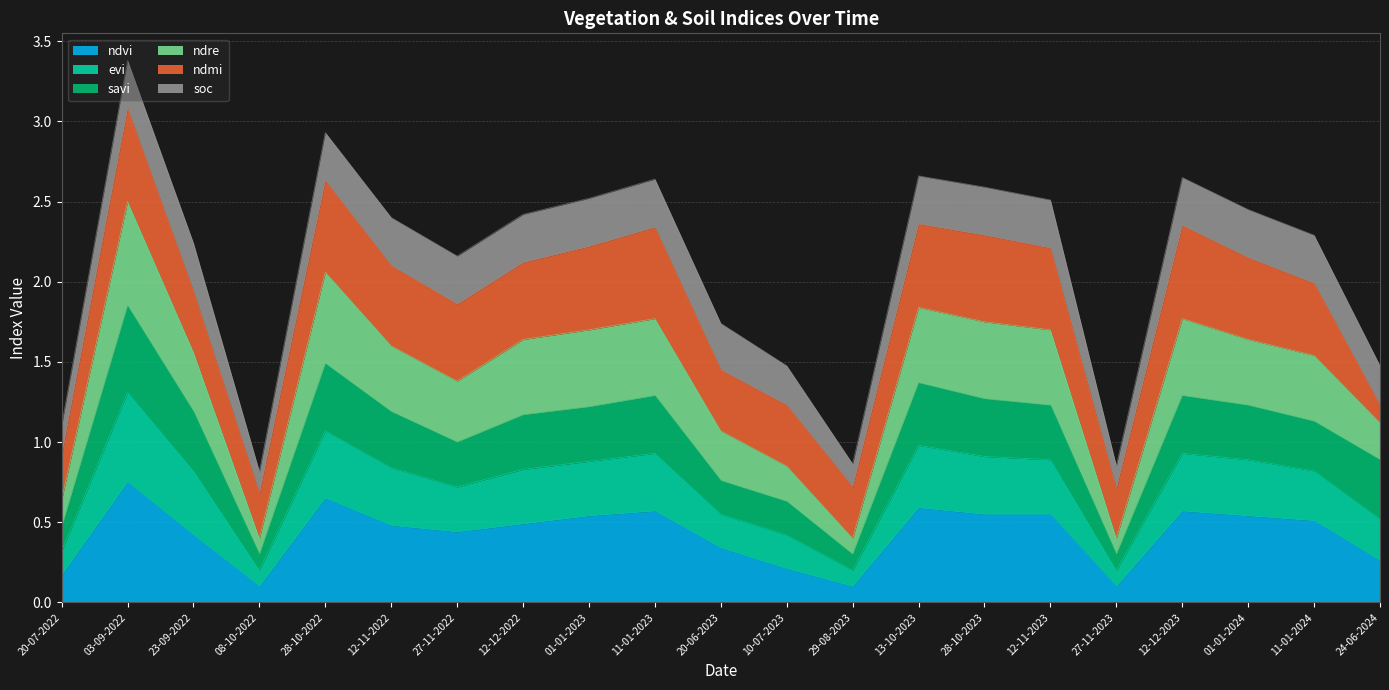

Where is the first local minimum for ndvi?

08-10-2022